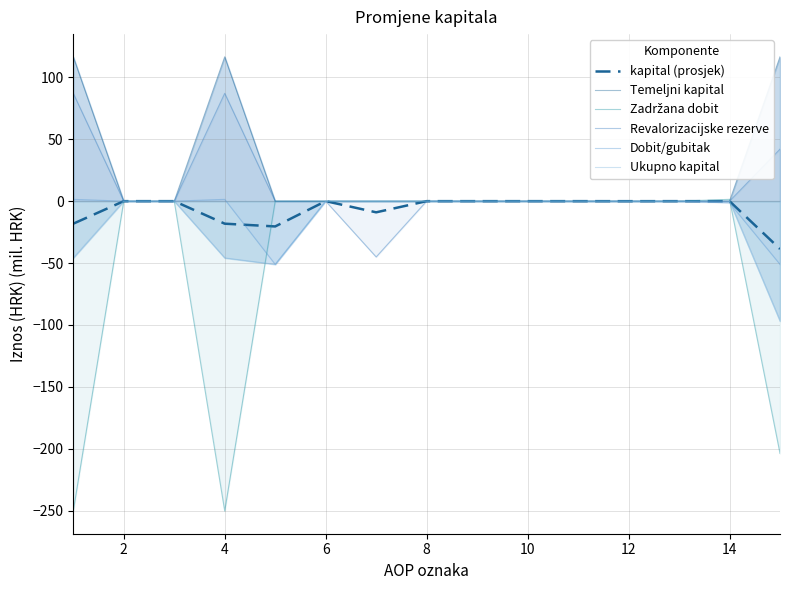

True or false: Temeljni kapital has more than 0 points higher than both neighbors.

True